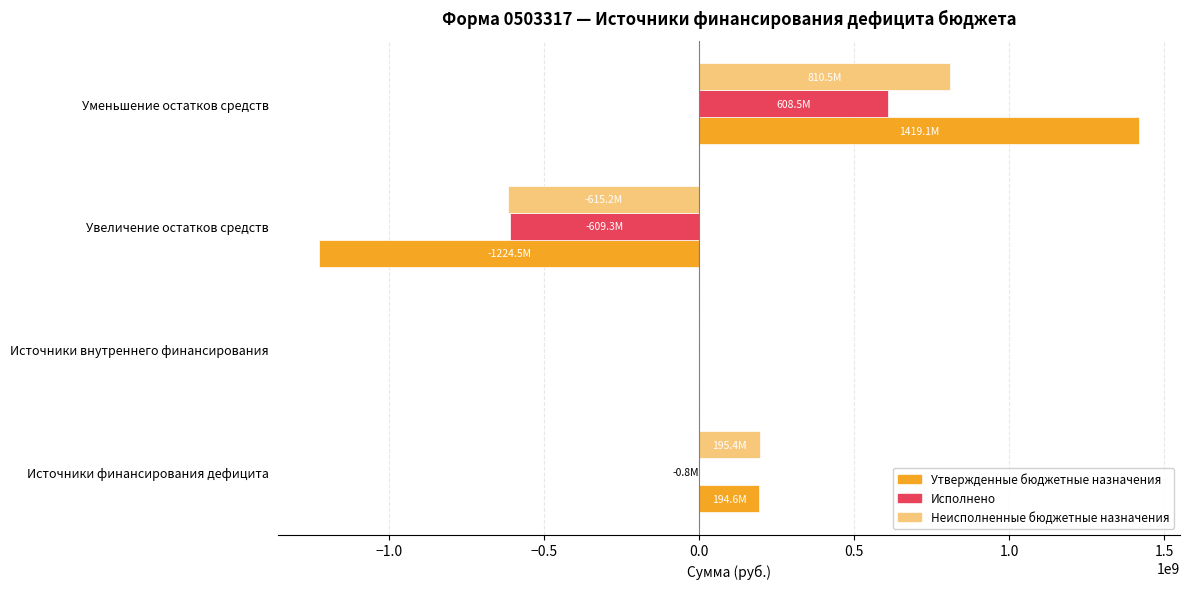

What is the maximum value shown in the chart?

1419085100.0